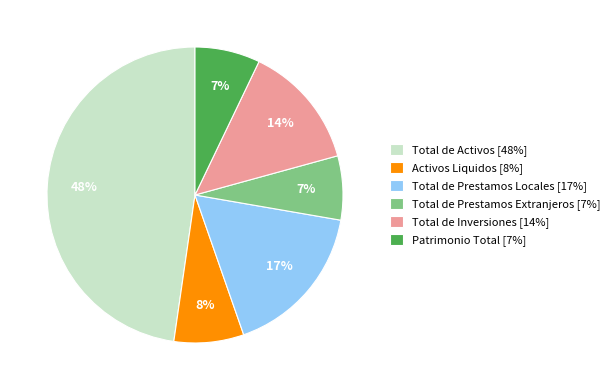

Is the sum of Total de Inversiones and Total de Activos greater than half?

Yes